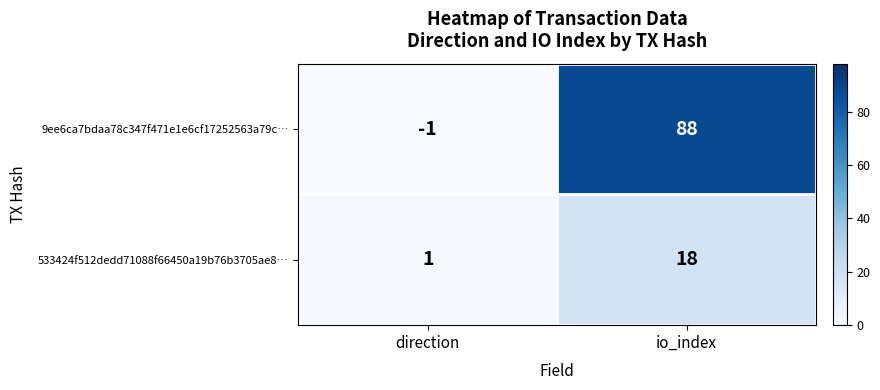

What is the average value of the 533424f512dedd71088f66450a19b76b3705ae8… series?

10